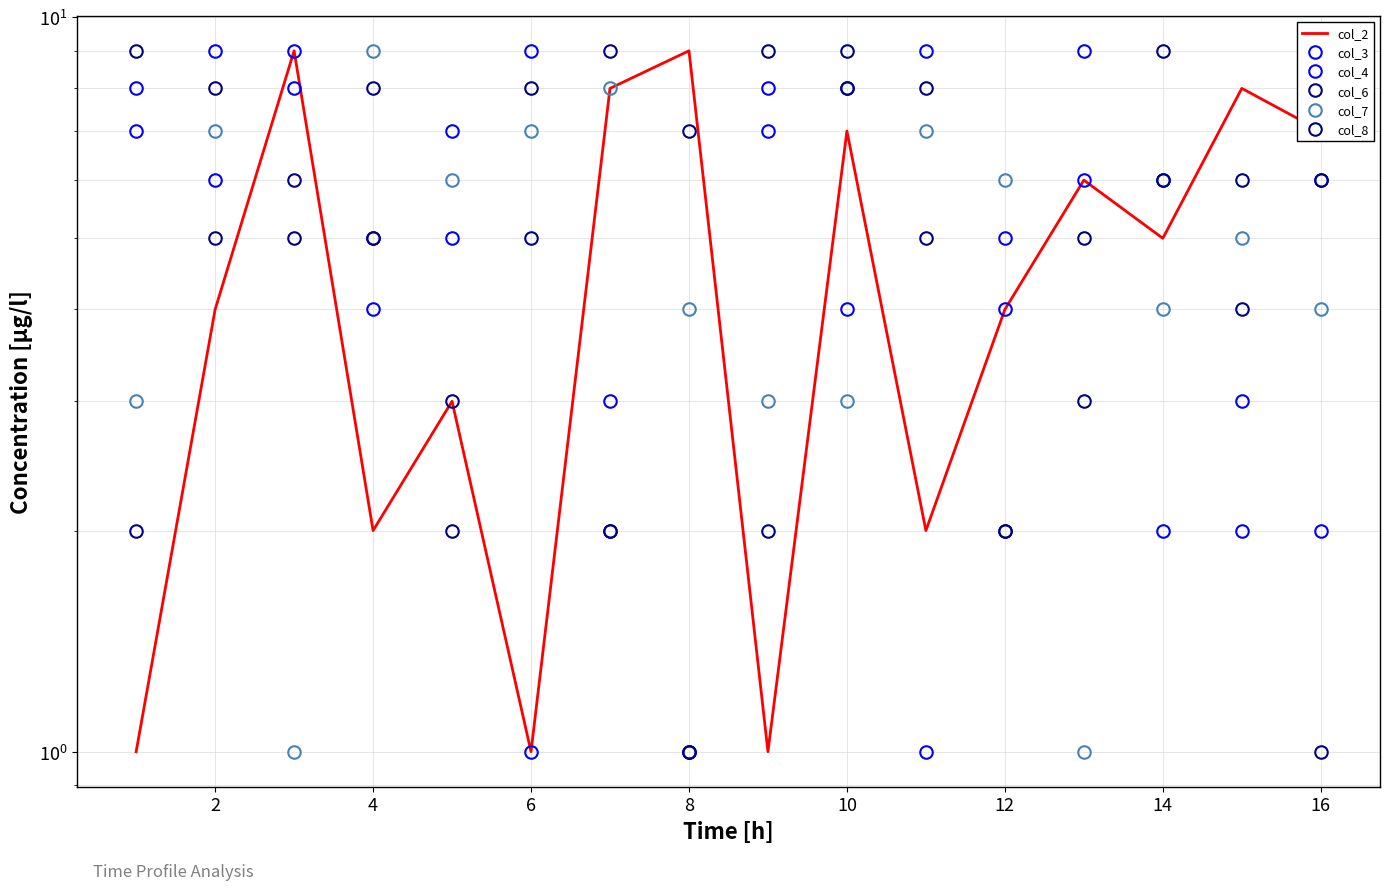

Is the value of col_2 at 16 greater than the value of col_7 at 2?

No